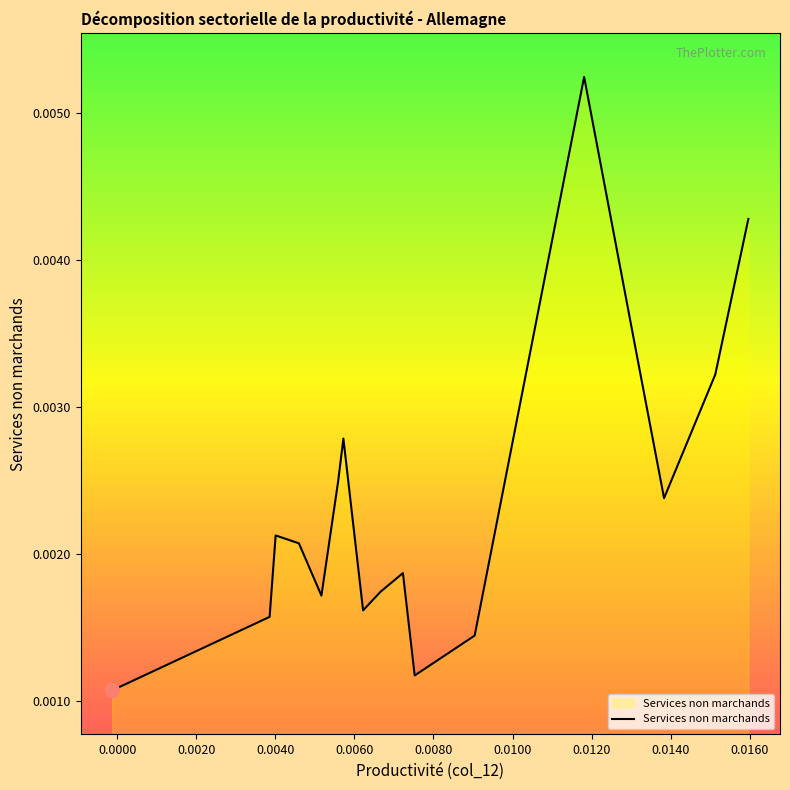

How many lines are shown in the chart?

1